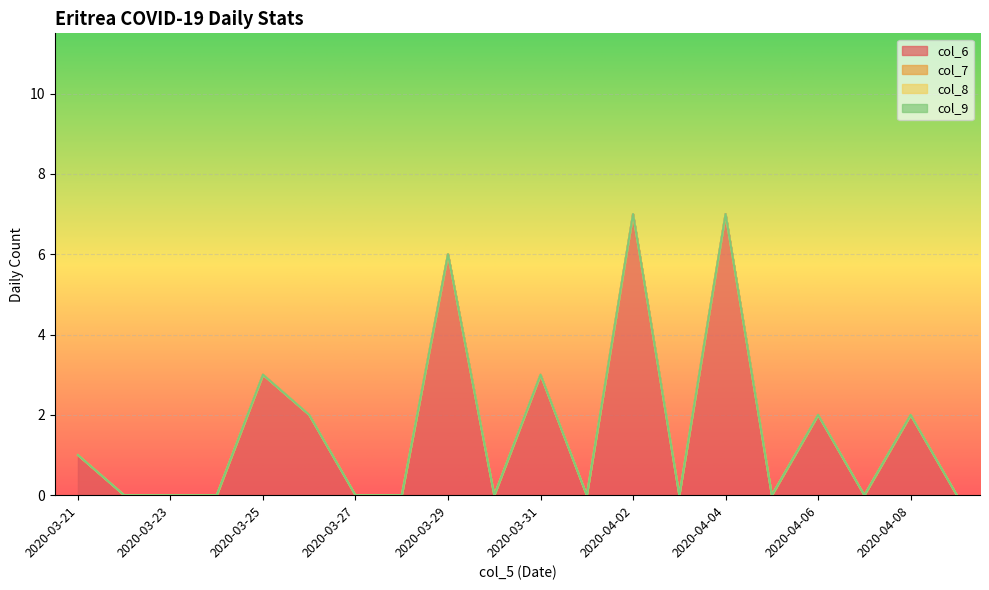

True or false: col_8 has a value of 0 at 2020-04-05.

True